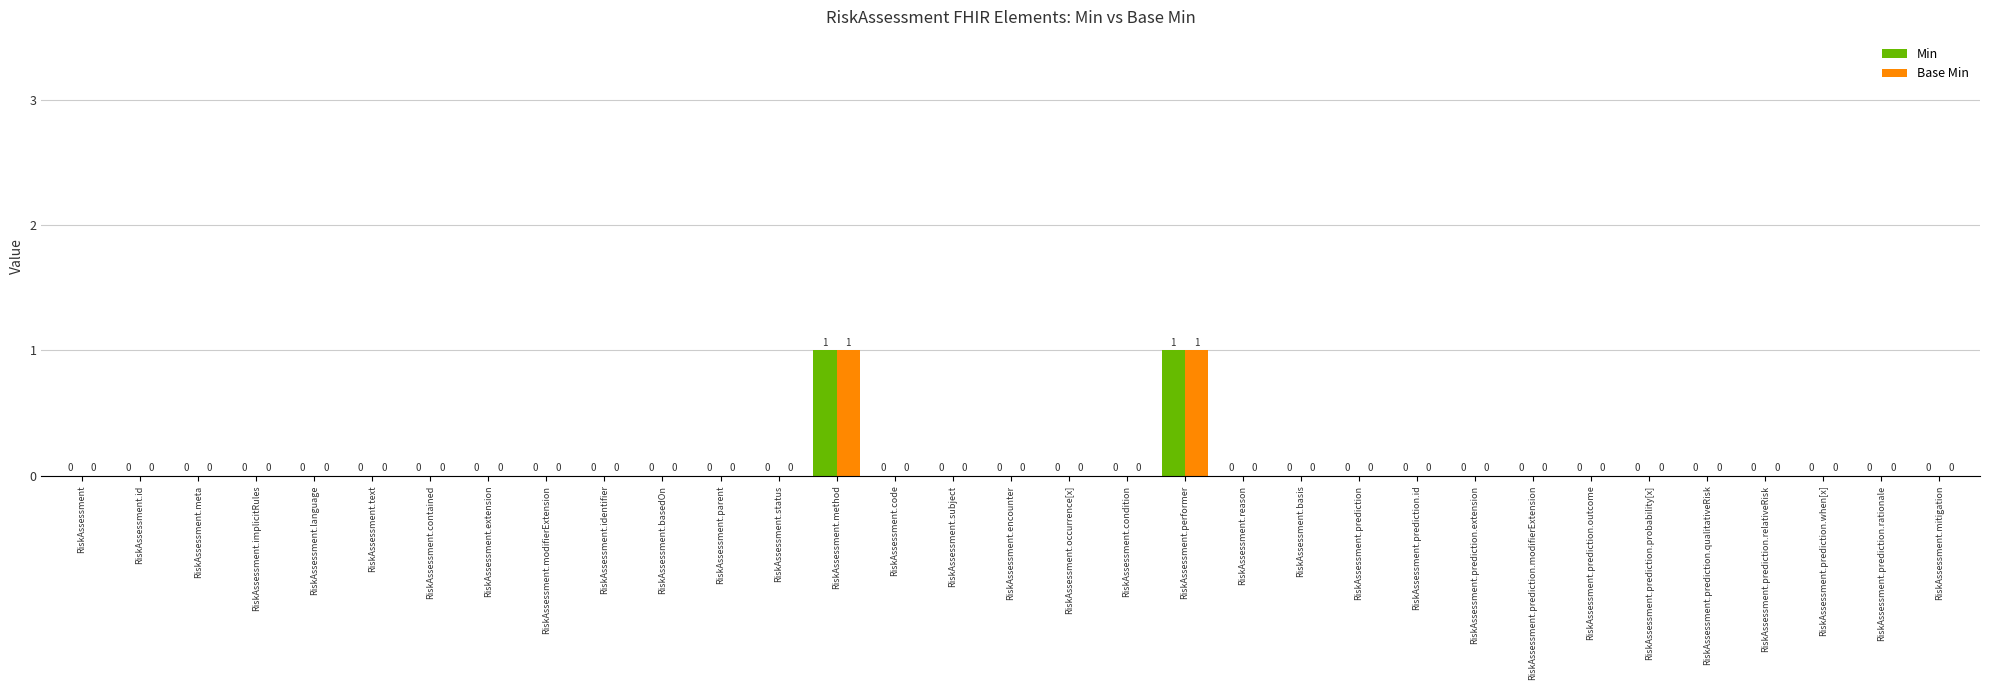

True or false: Min has a value of -1 at RiskAssessment.text.

False